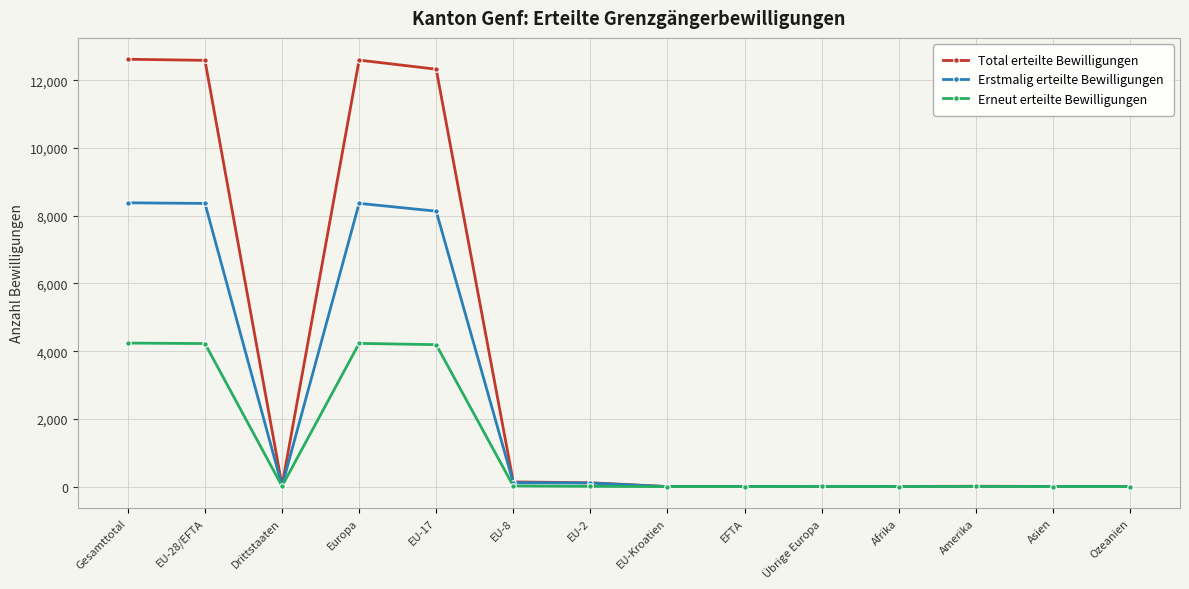

In Total erteilte Bewilligungen, how many points are lower than both neighbors (excluding endpoints)?

3